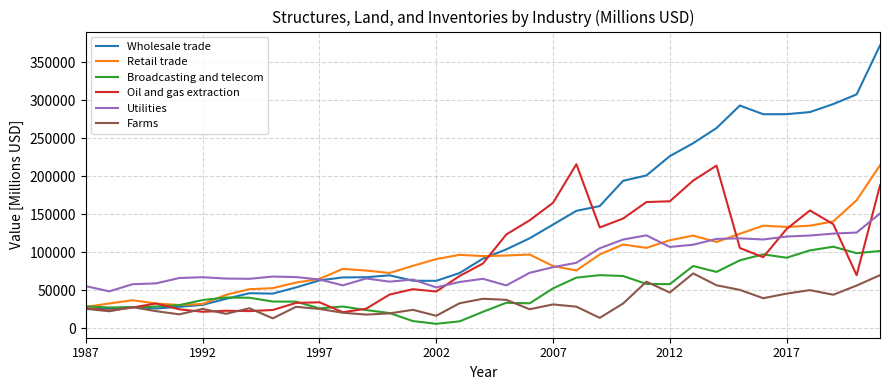

What is the maximum value shown in the chart?

372314